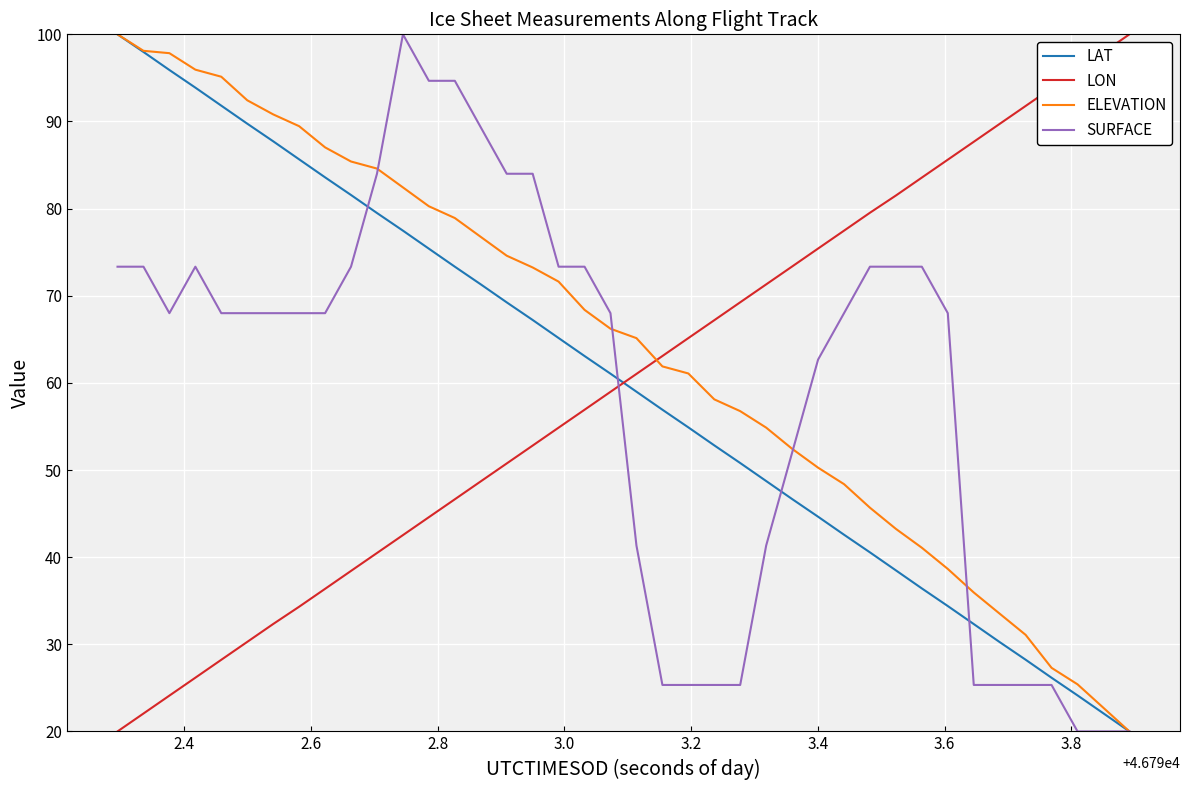

What is the average value of the LON series?

60.0